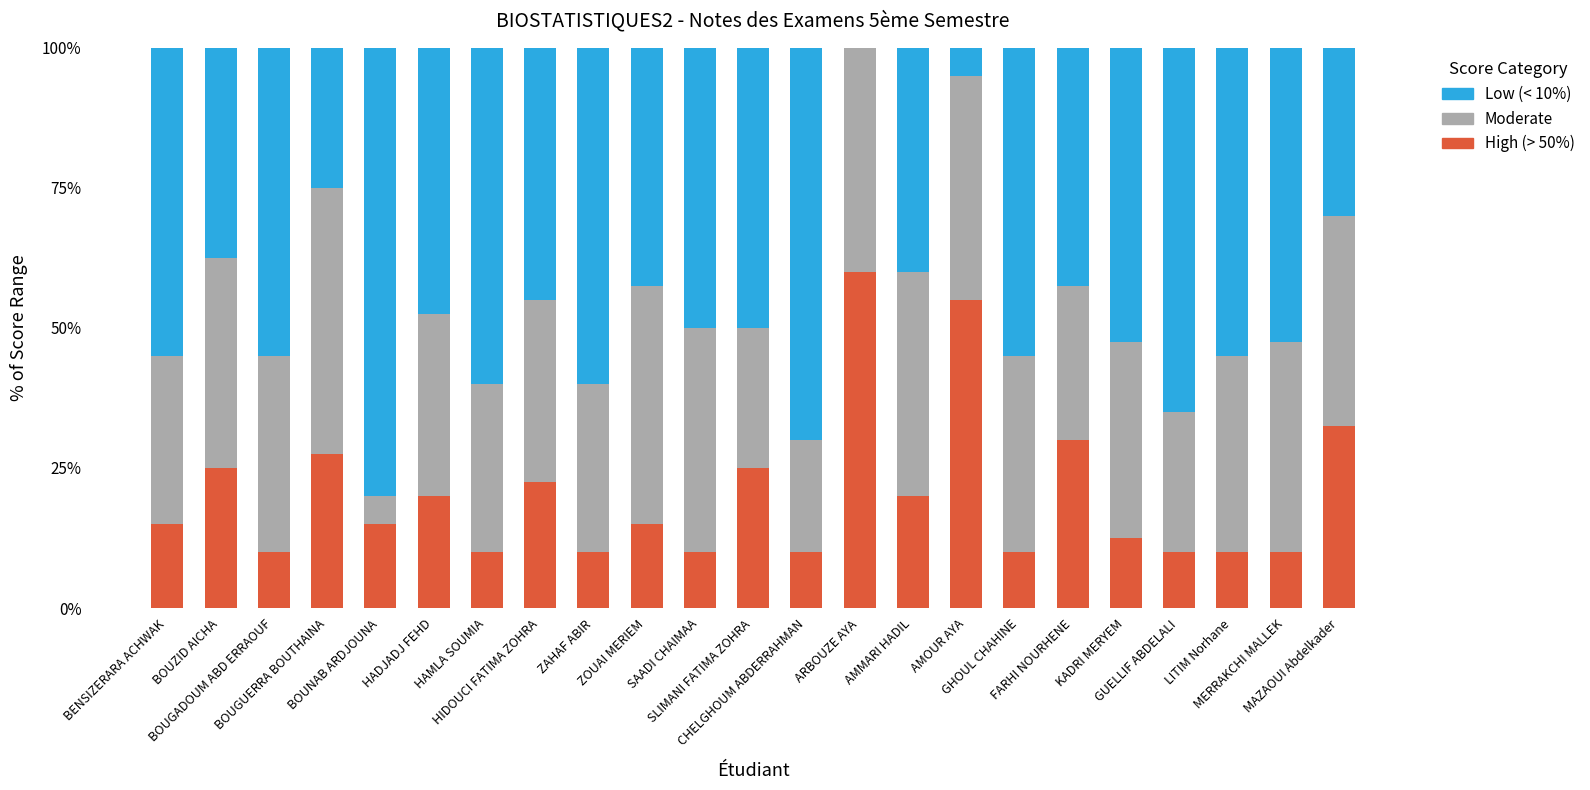

What is the highest value of the High (> 50%) series?

60.0